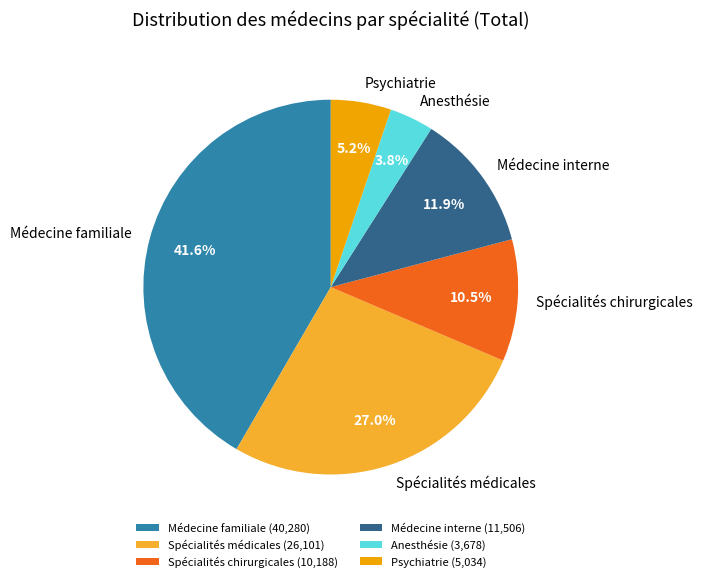

How many slices are in this pie chart?

6